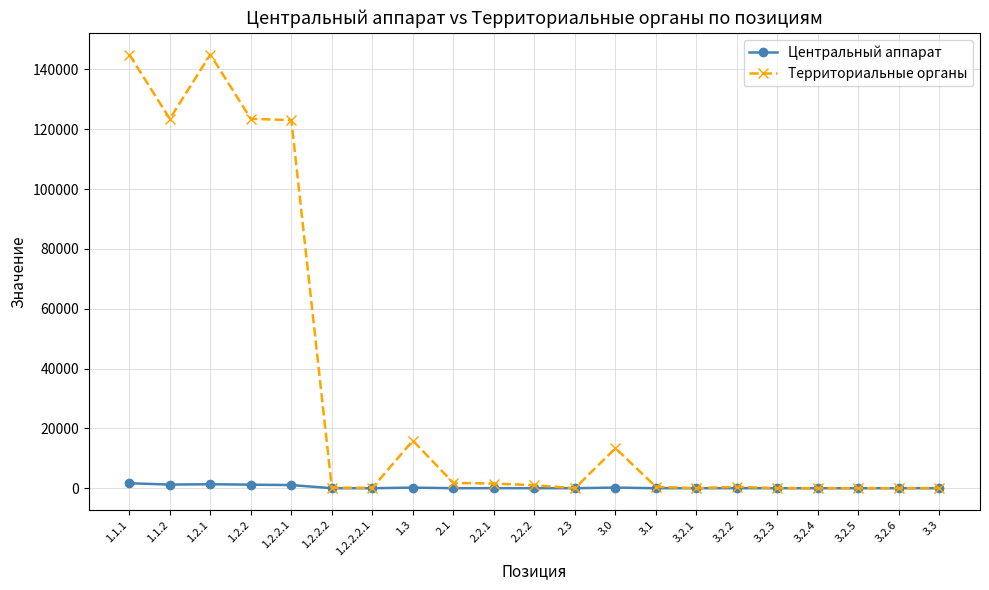

How many lines are shown in the chart?

2